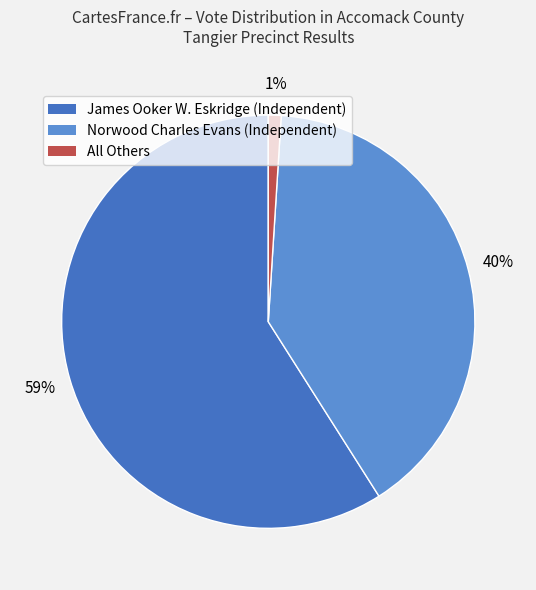

The All Others slice represents 13% of the pie. True or false?

False